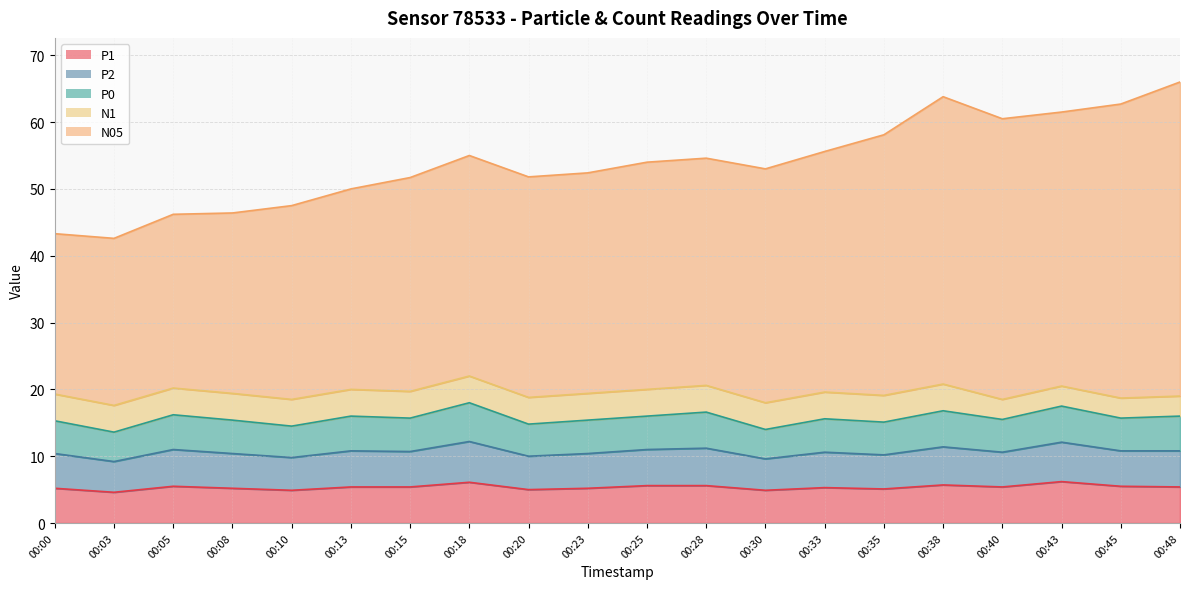

True or false: N05 and P1 cross at least once.

False